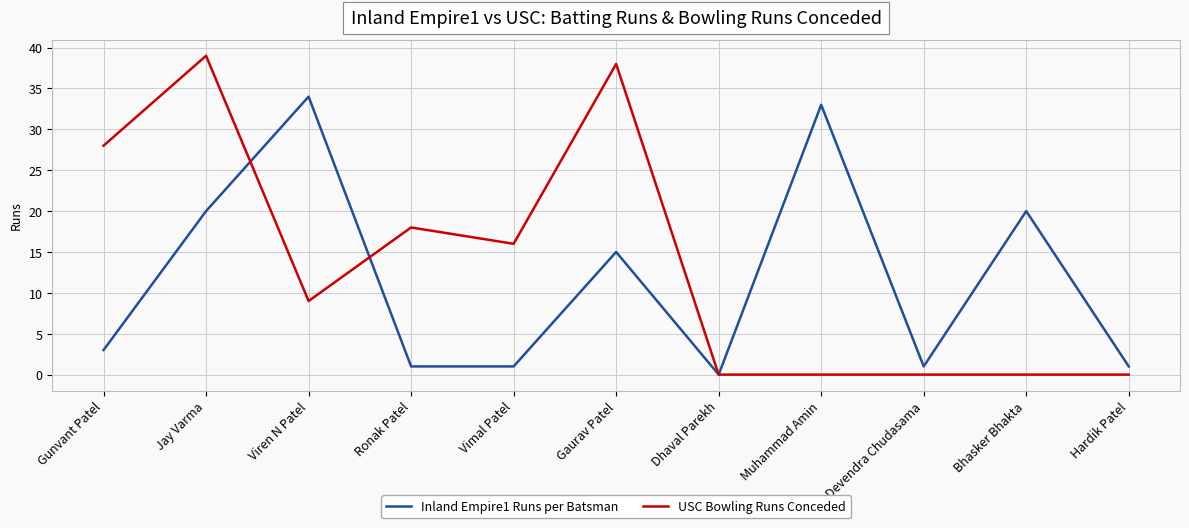

At which category does USC Bowling Runs Conceded reach its first local valley?

Viren N Patel